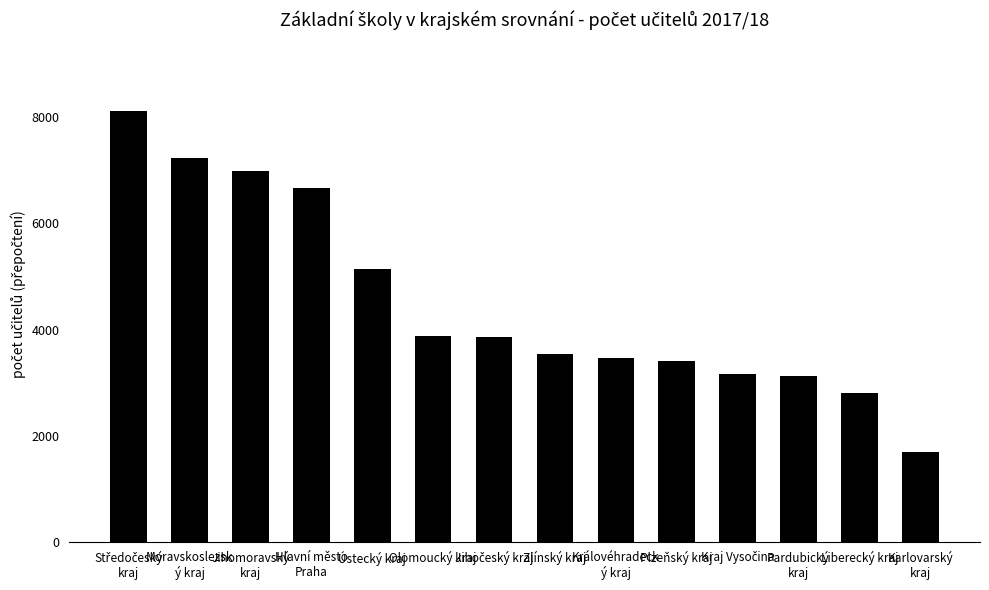

Between Plzeňský kraj and Olomoucký kraj, which is larger?

Olomoucký kraj